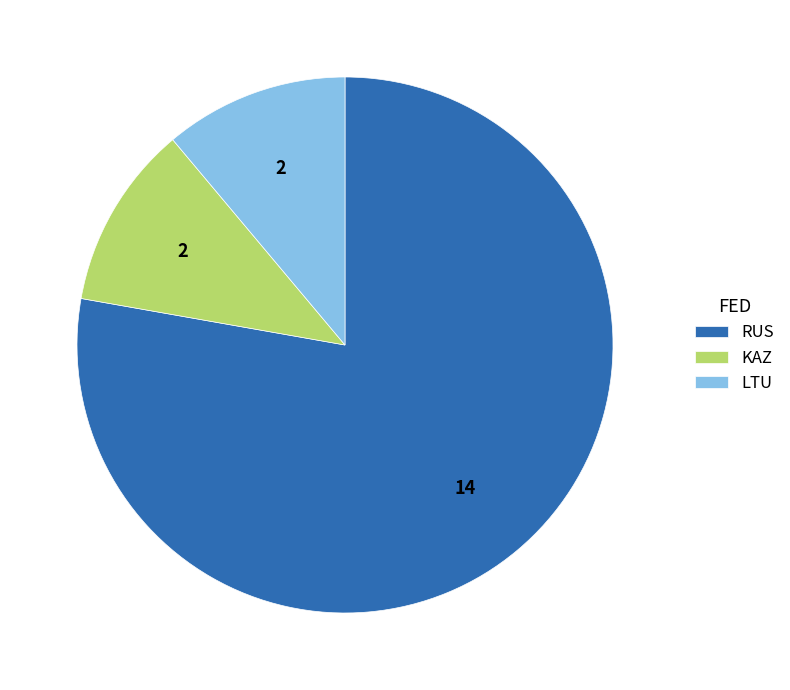

Approximately how many times larger is the value at RUS compared to LTU?

7.0